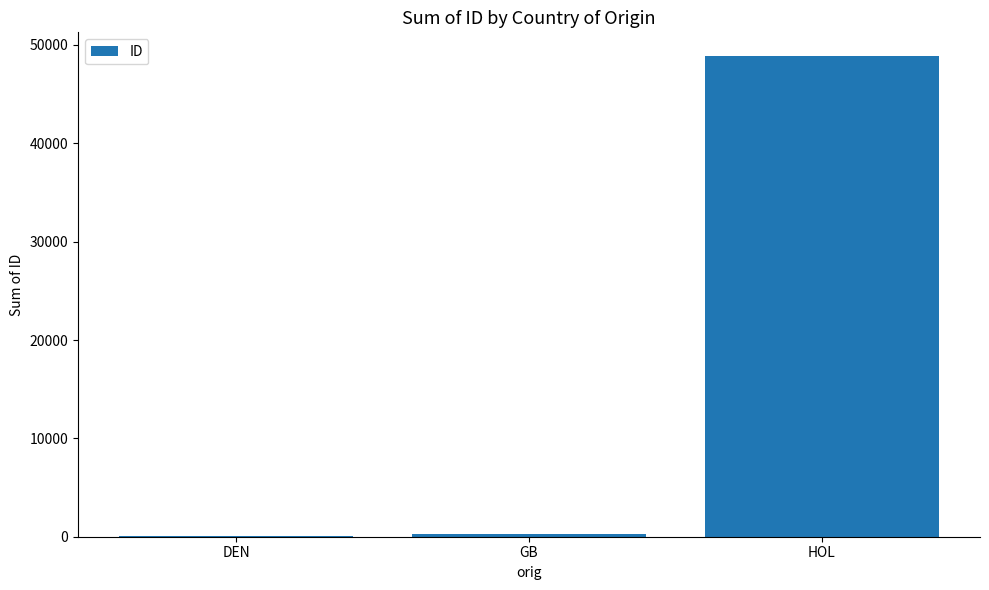

How many series are shown in this chart?

1